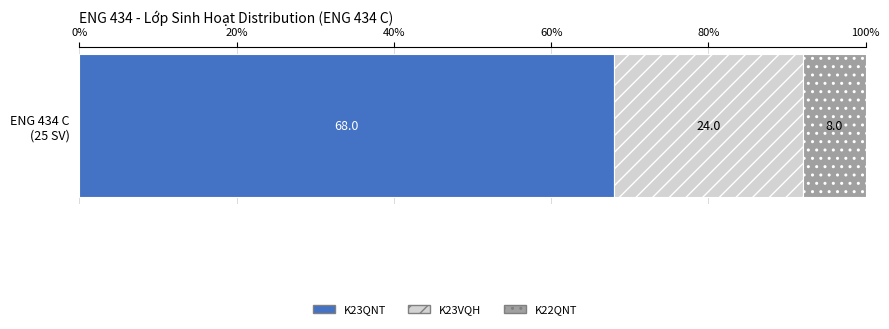

What is the maximum value for K23QNT?

68